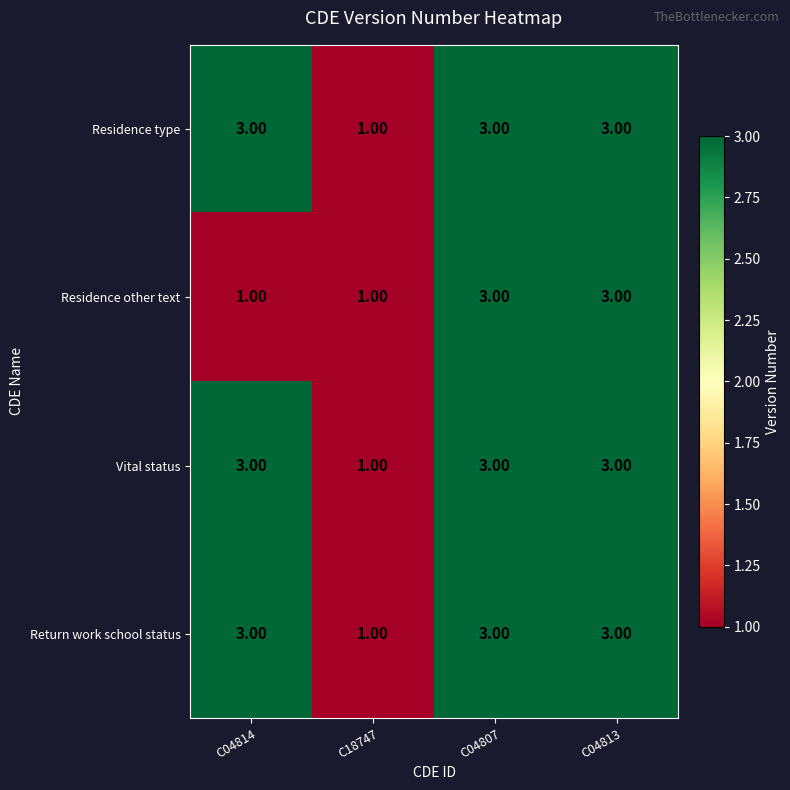

Between C04814 and C04807, which series saw the biggest shift?

Residence other text